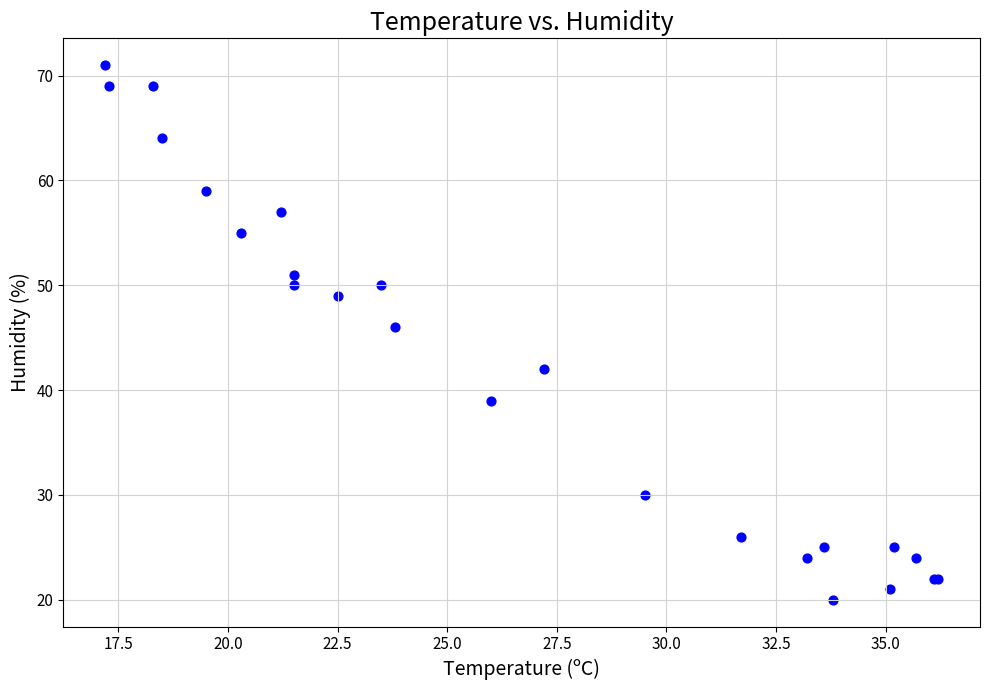

What Y value in the scatter plot is closest to 45?

46